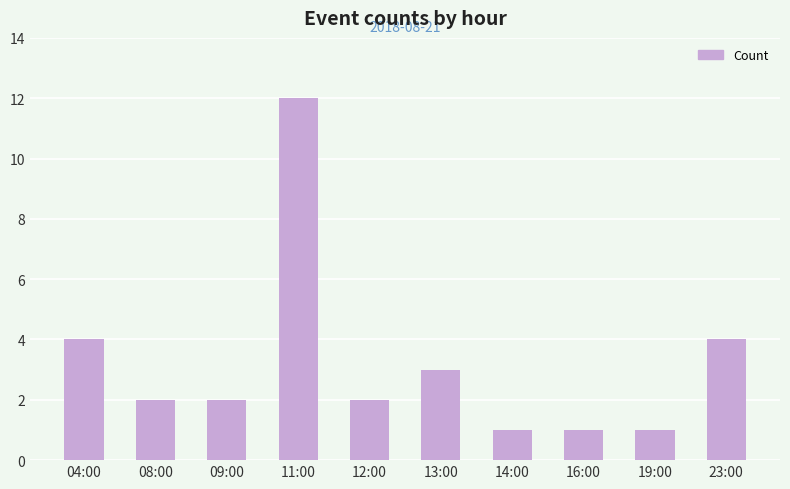

Where does the data first go above 2?

04:00